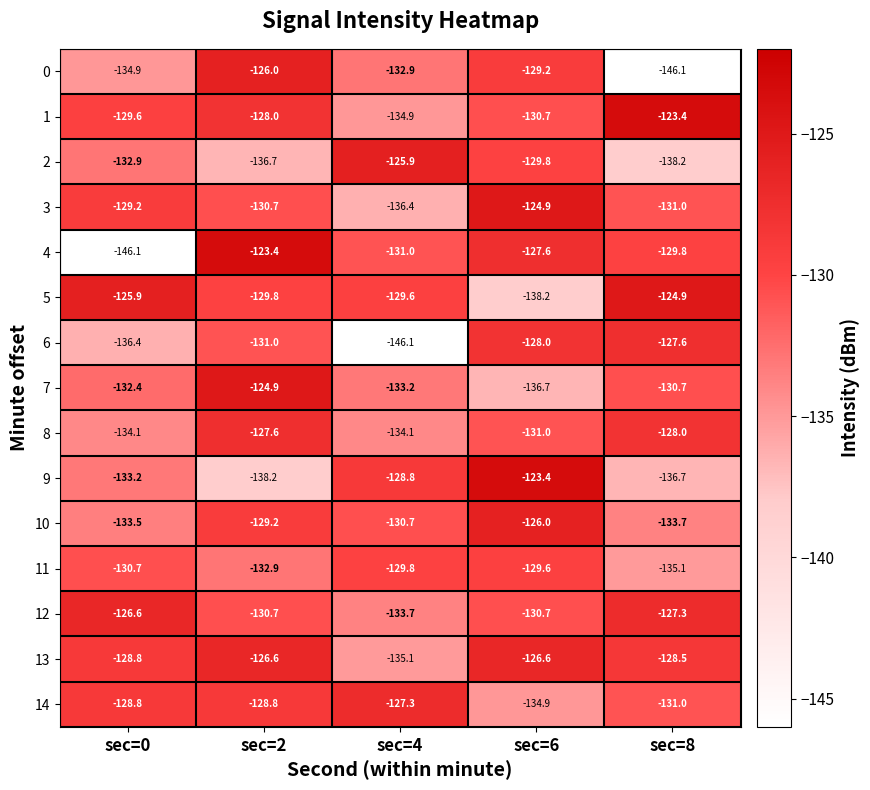

Is the value of 5 at sec=0 greater than the value of 8 at sec=8?

Yes